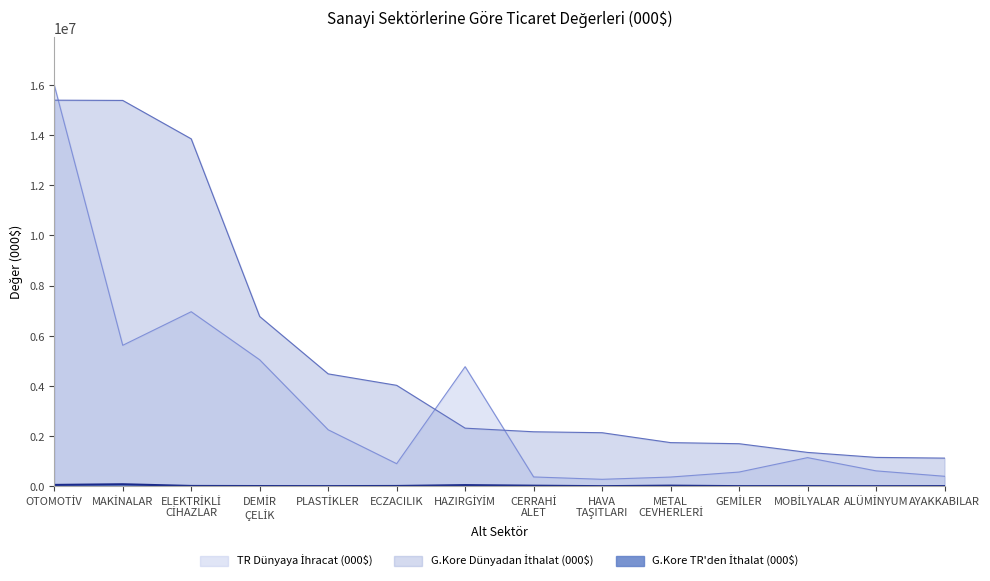

Between OTOMOTİV and DEMİR
ÇELİK, which series saw the biggest shift?

TR Dünyaya İhracat (000$)